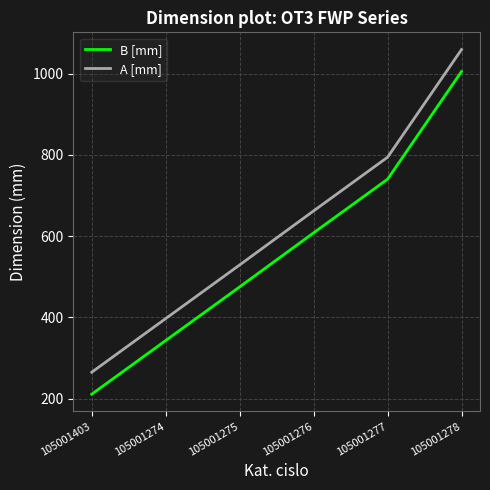

What is the approximate value of B [mm] at 105001278, to the nearest 50?

1000